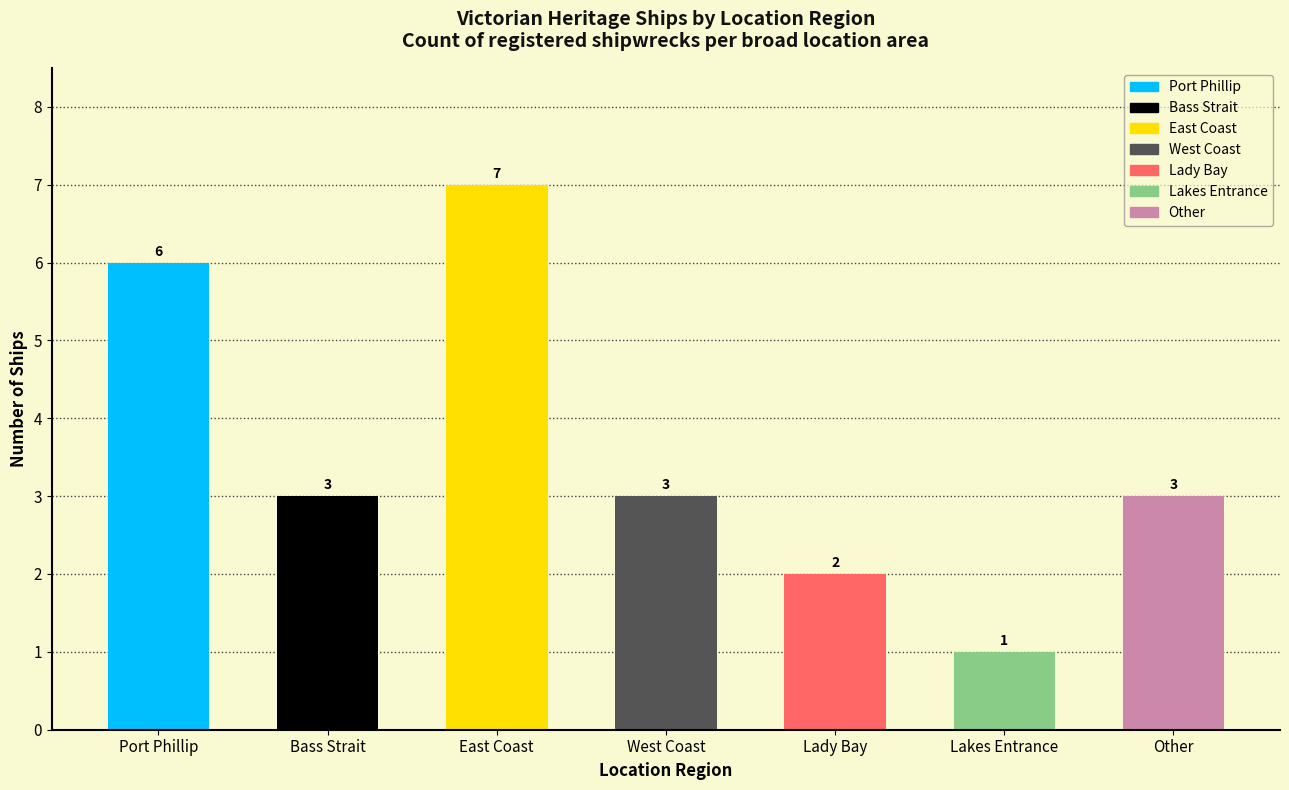

Read the value at Port Phillip.

6